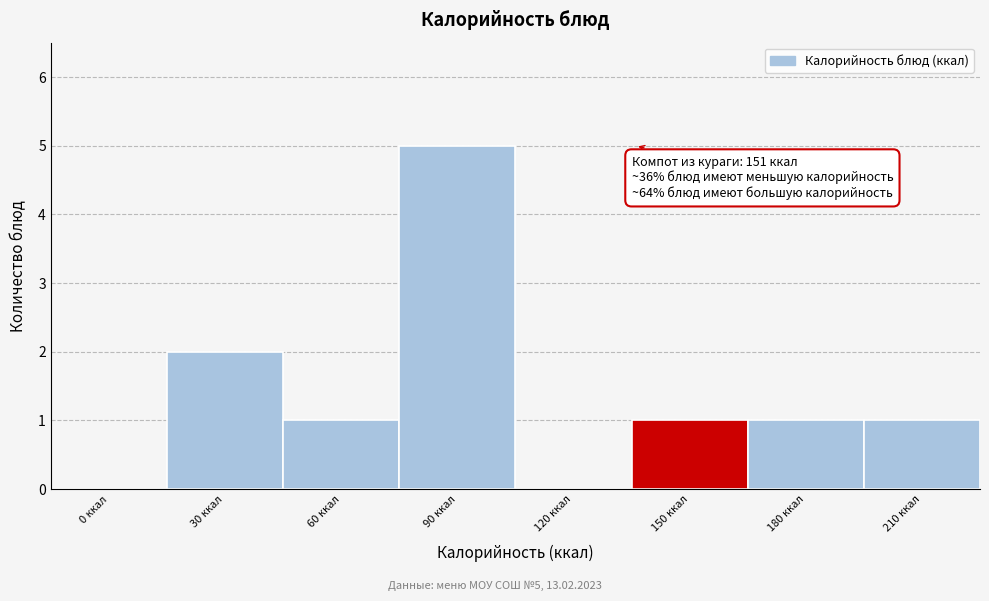

Reading right to left, what are all the values shown in this chart?

210 ккал=1	180 ккал=1	150 ккал=1	120 ккал=0	90 ккал=5	60 ккал=1	30 ккал=2	0 ккал=0